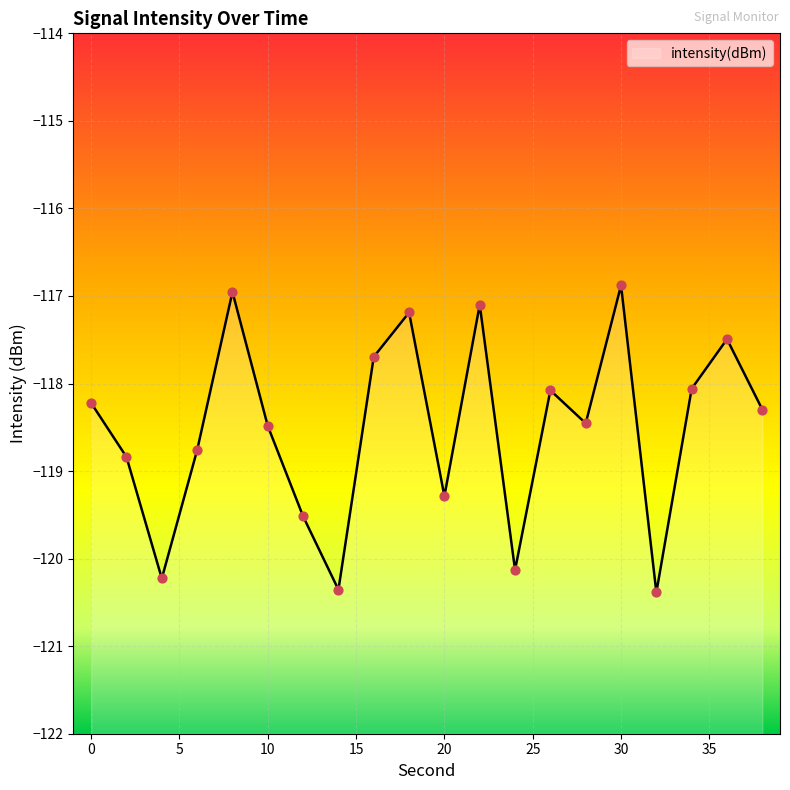

What is the change in value from 4 to 34?

+2.2